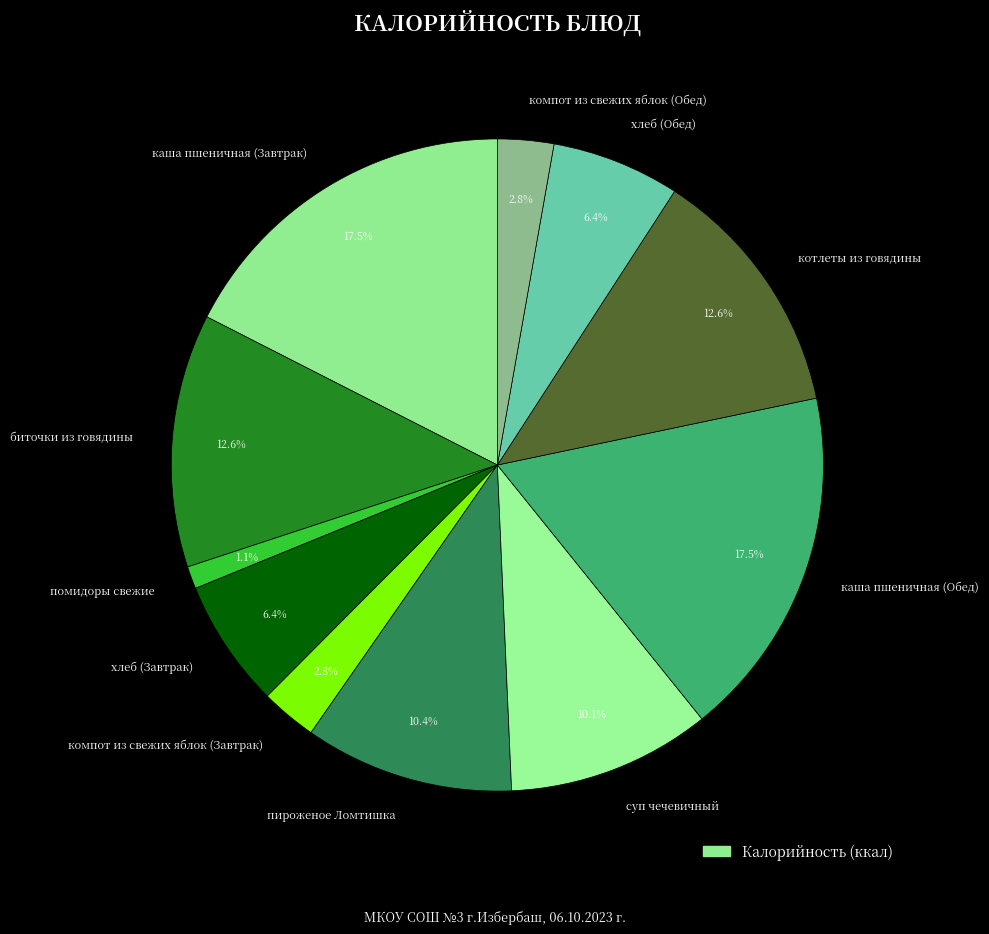

To the nearest percent, what is the difference between the largest and smallest slice percentages?

16%